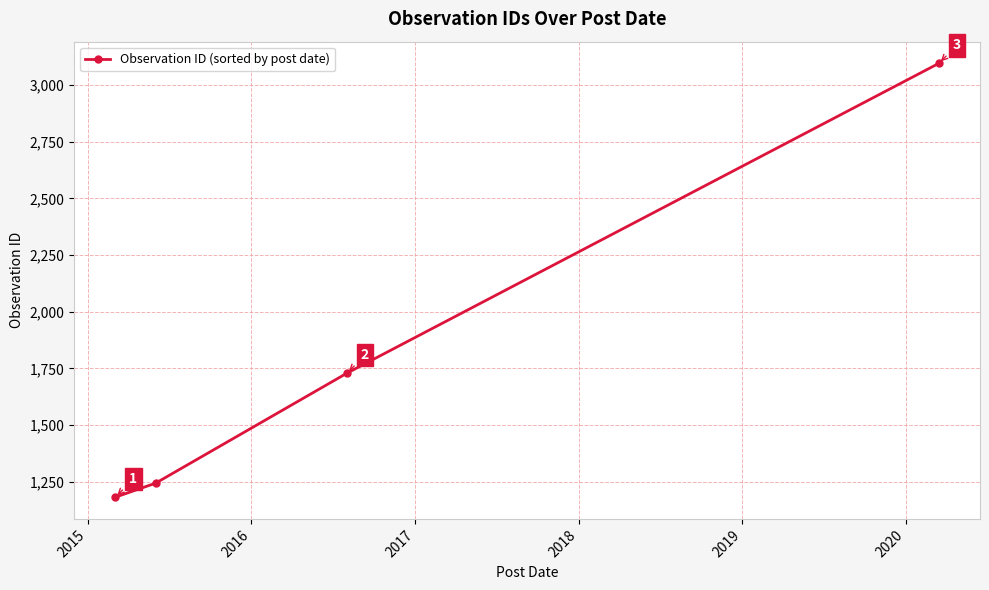

What is the smallest value displayed?

1182